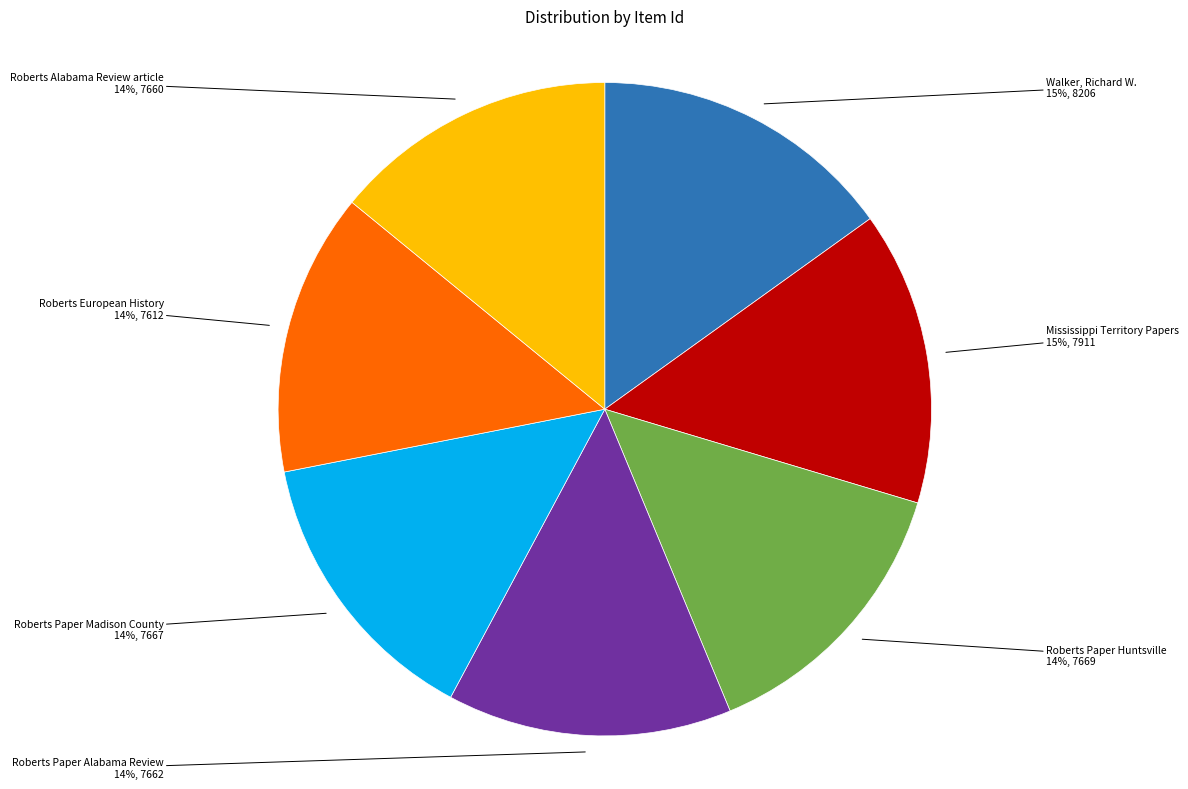

To the nearest percent, what is the difference between the largest and smallest slice percentages?

1%